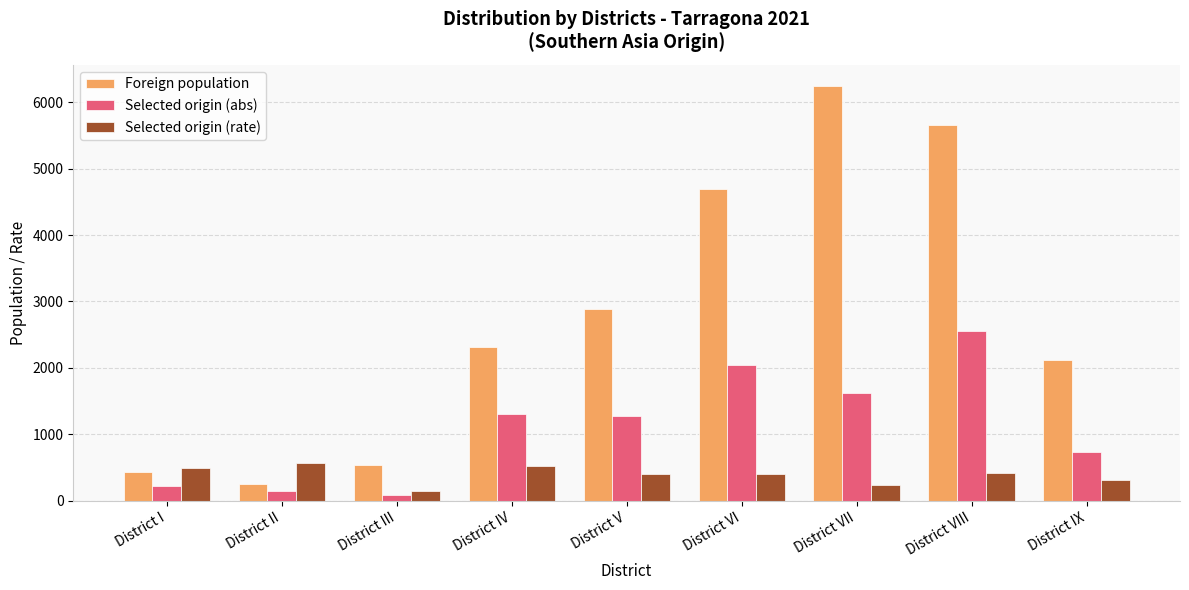

What is the approximate value of Selected origin (rate) at District V?

406